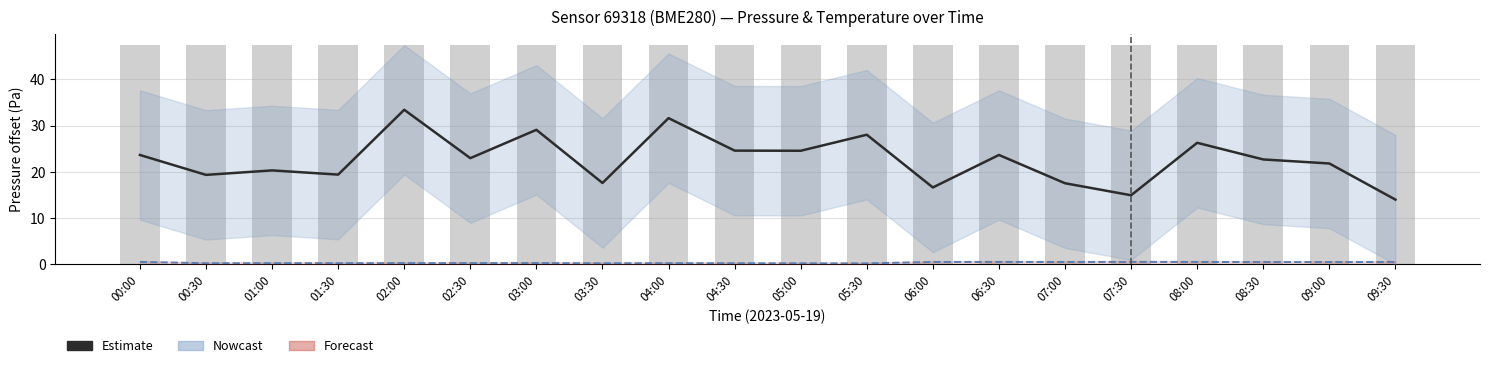

How many values in the Estimate (pressure) series exceed 22?

11